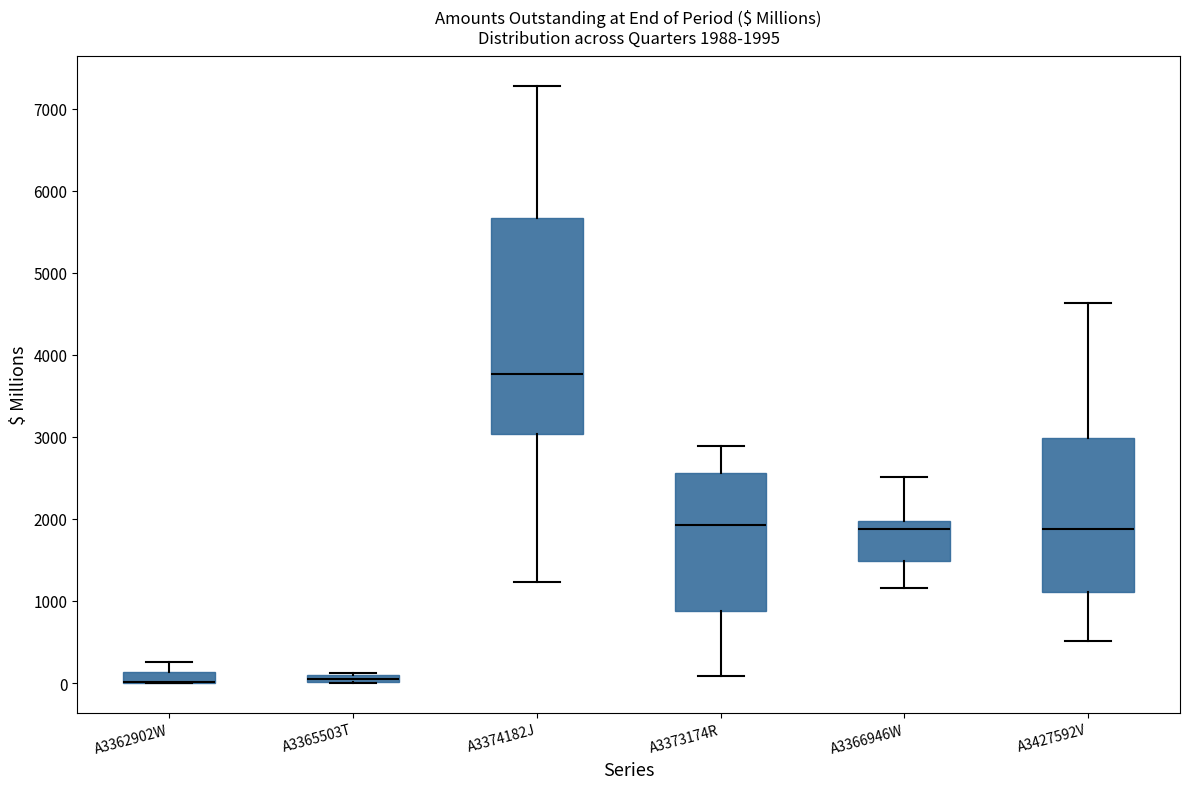

Comparing the boxes themselves (not the whiskers), which one is the tallest?

A3374182J